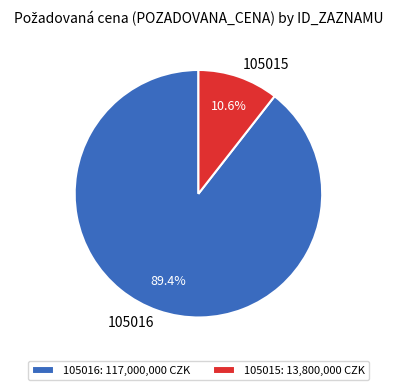

What percentage is the 105015 slice, to the nearest percent?

11%